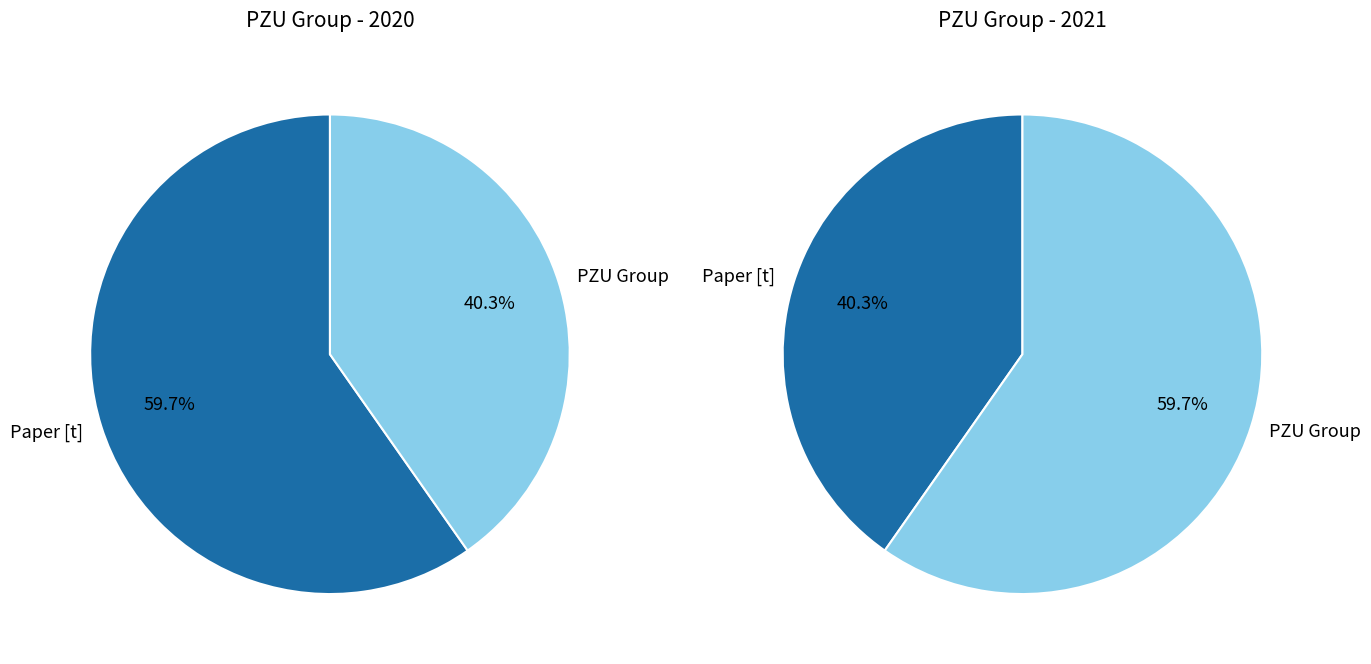

Which category has the smallest portion of the pie?

PZU Group